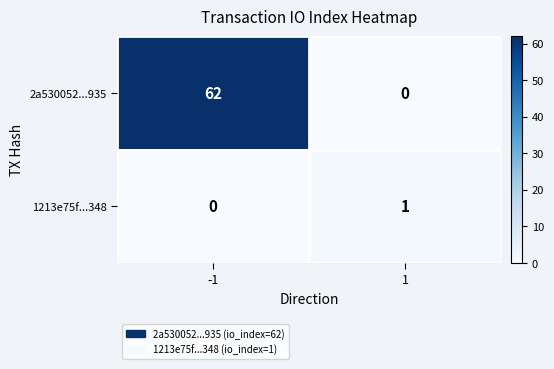

What is the approximate value of 2a530052...935 at -1, to the nearest 5?

60